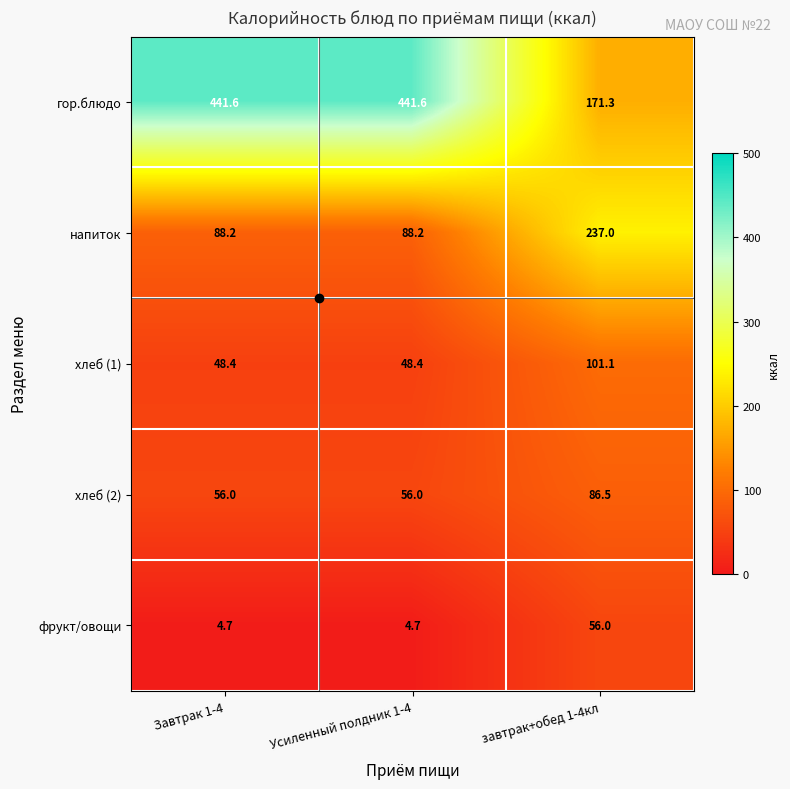

At which category is the sum across all series the highest?

завтрак+обед 1-4кл